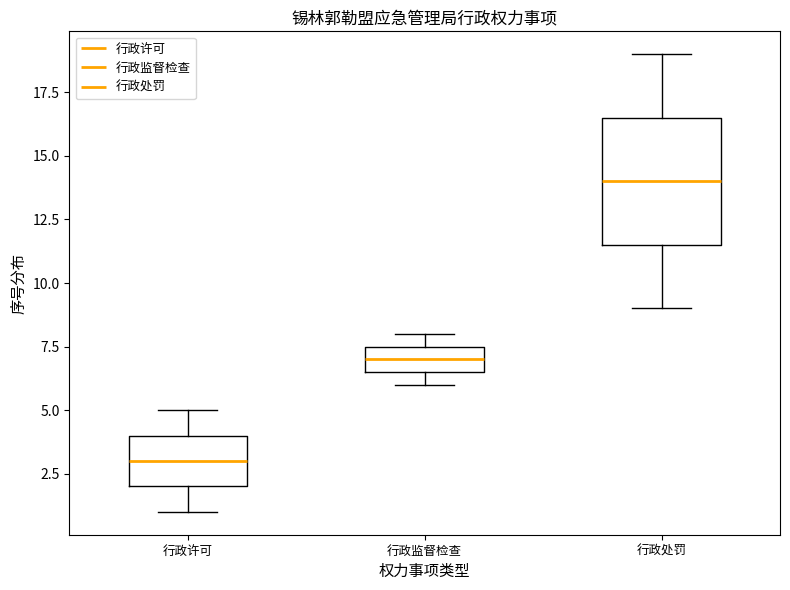

Which box's median line is the highest?

行政处罚